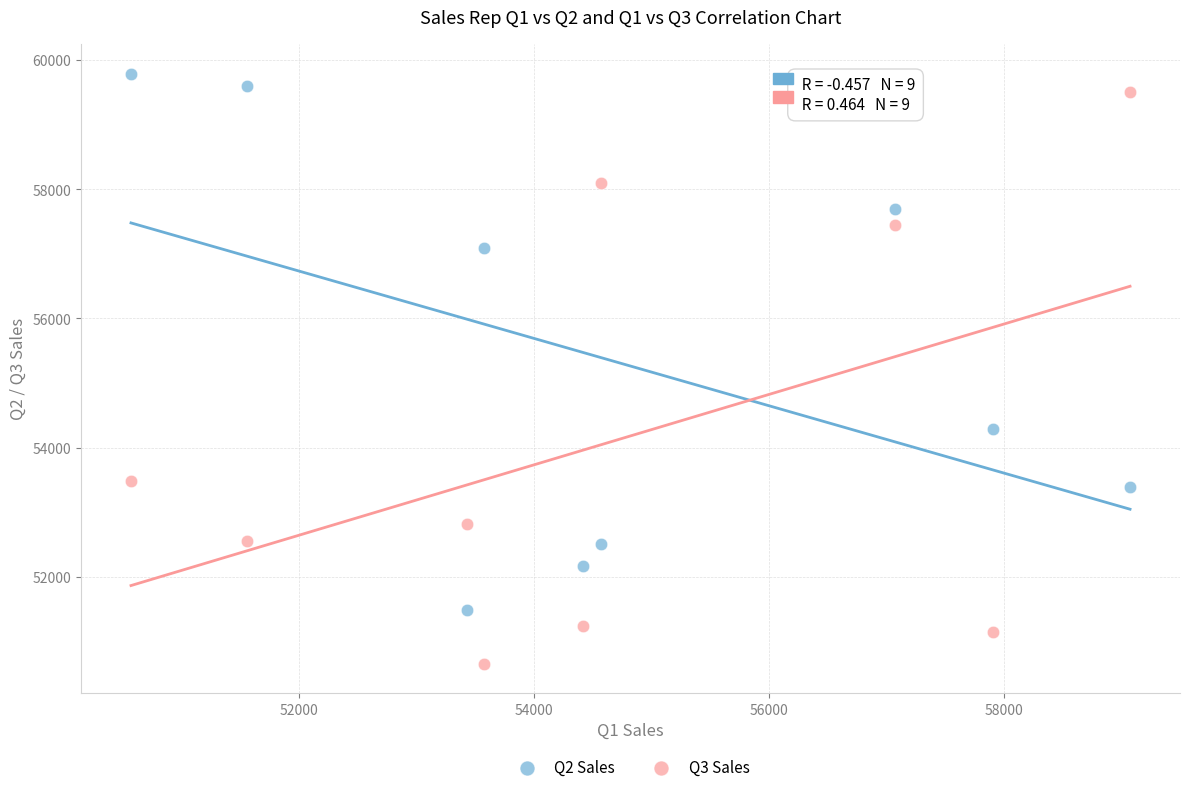

Which series has the widest spread of Y values?

Q3 Sales